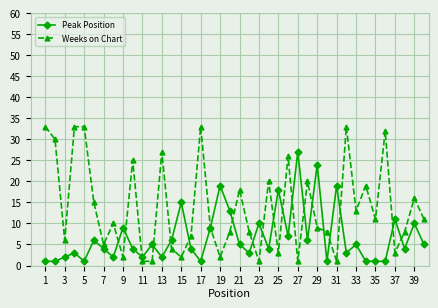

Reading left to right, transcribe all the data shown in this chart.

Peak Position: 1	1	2	3	1	6	4	2	9	4	2	5	2	6	15	4	1	9	19	13	5	3	10	4	18	7	27	6	24	1	19	3	5	1	1	1	11	4	10	5
Weeks on Chart: 33	30	6	33	33	15	5	10	2	25	1	1	27	4	2	7	33	9	2	8	18	8	1	20	3	26	1	20	9	8	1	33	13	19	11	32	3	8	16	11